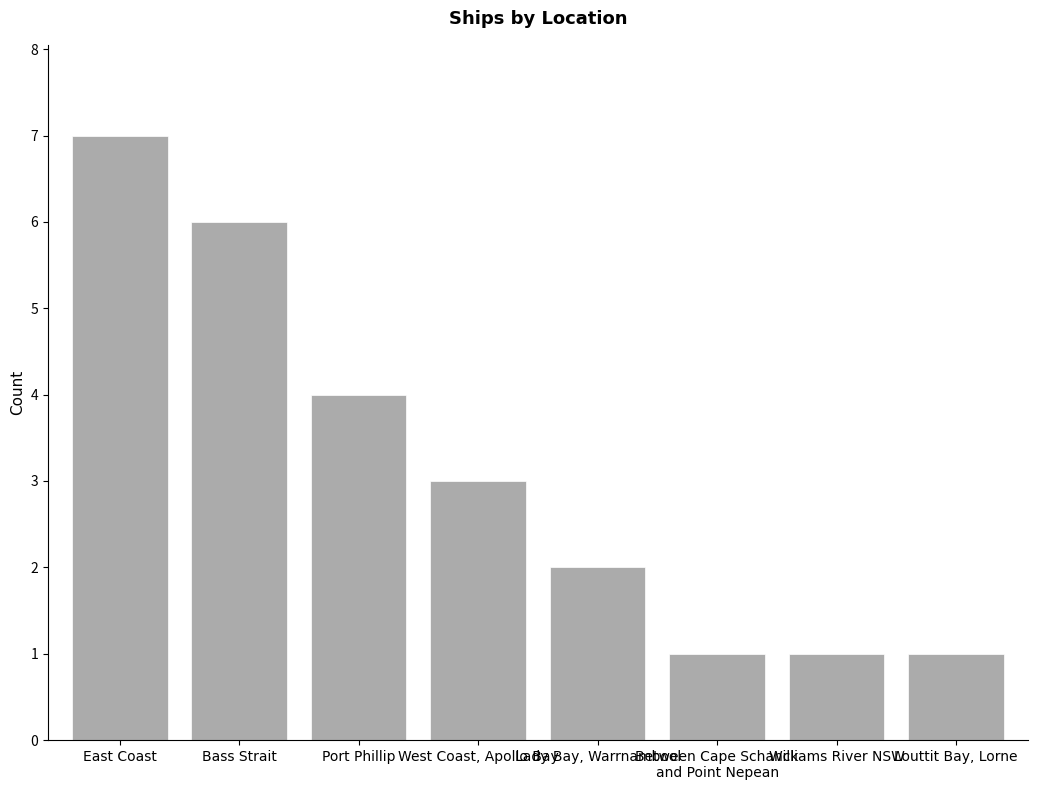

How many series are shown in this chart?

1